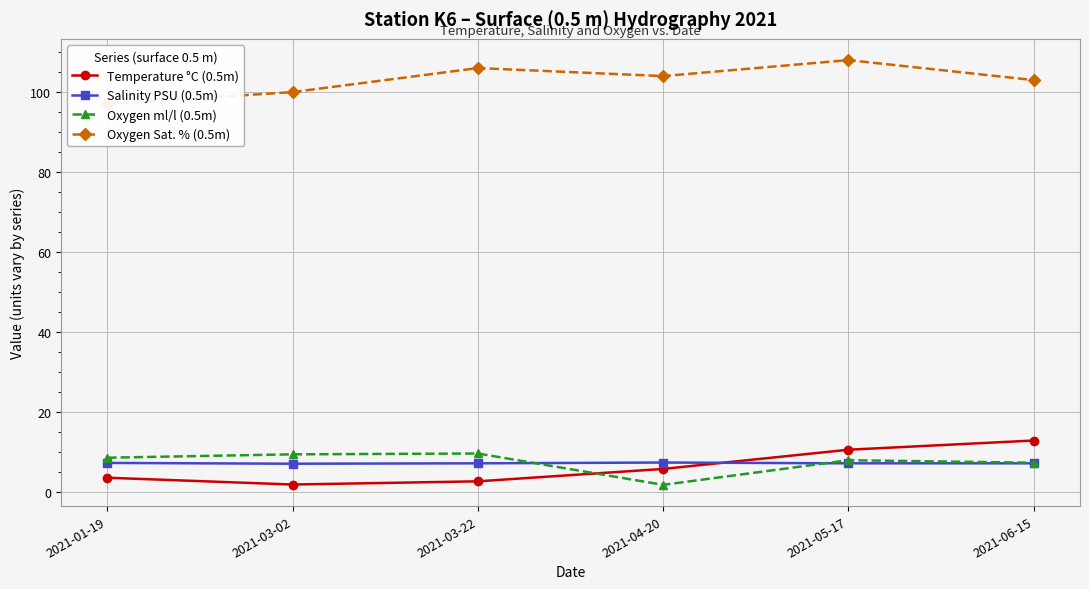

Reading left to right, list all the values displayed in this chart.

Temperature °C (0.5m): 3.6	1.9	2.7	5.8	10.6	12.9
Salinity PSU (0.5m): 7.3	7.1	7.2	7.4	7.2	7.2
Oxygen ml/l (0.5m): 8.6	9.4	9.7	1.8	8.0	7.3
Oxygen Sat. % (0.5m): 97.0	100.0	106.0	104.0	108.0	103.0